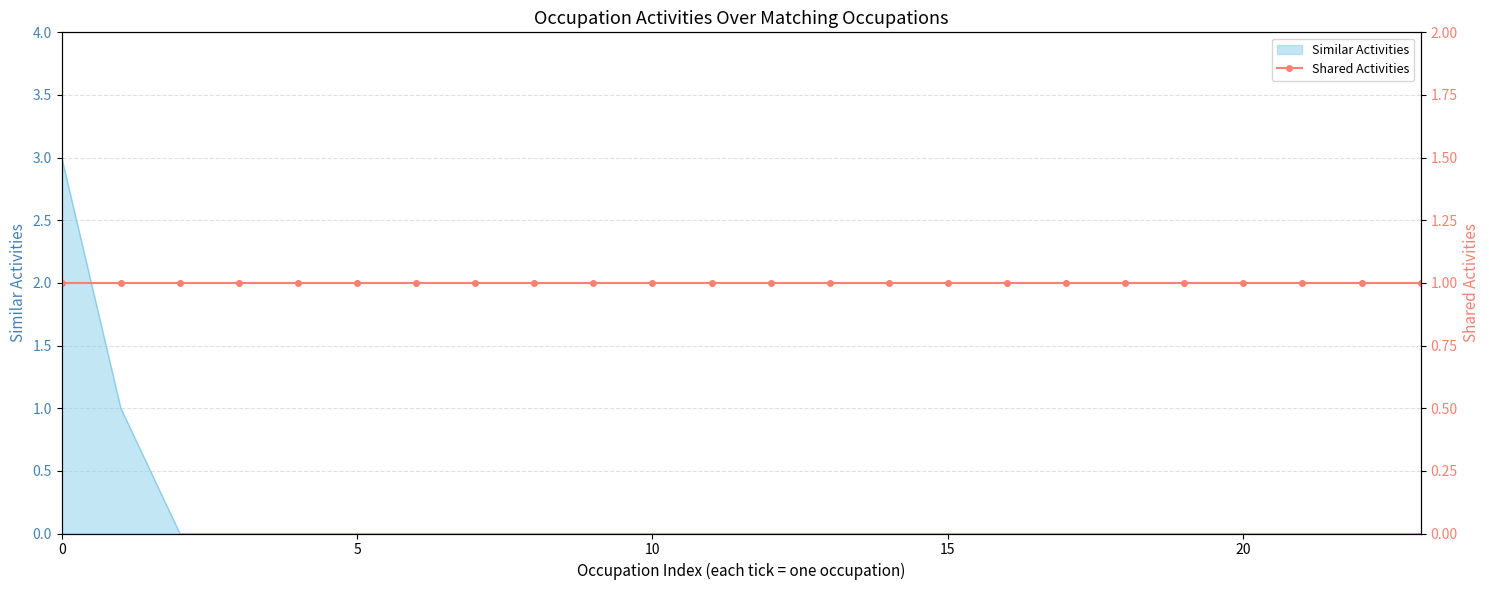

Is it true that Similar Activities equals 0 at 10?

True